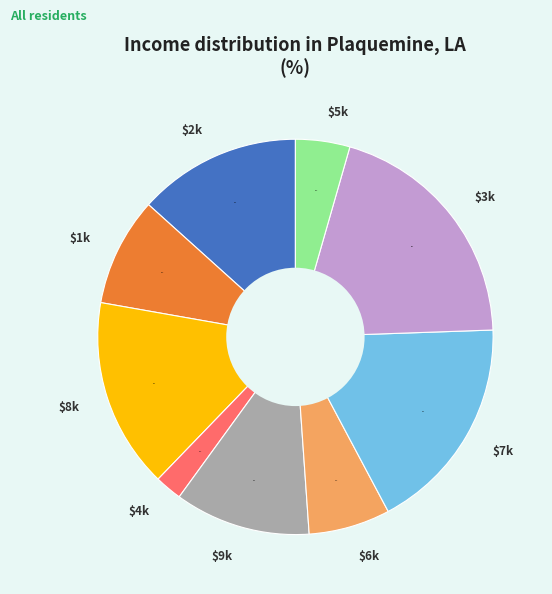

How many slices are in this pie chart?

9